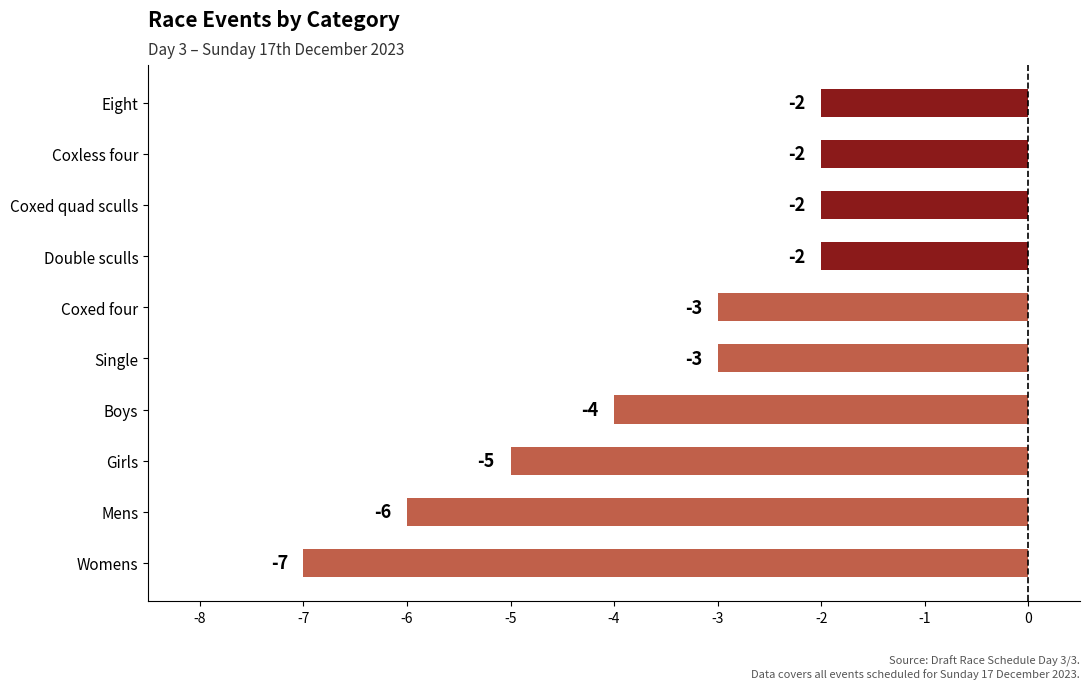

The value at Coxed quad sculls is -2. True or false?

True